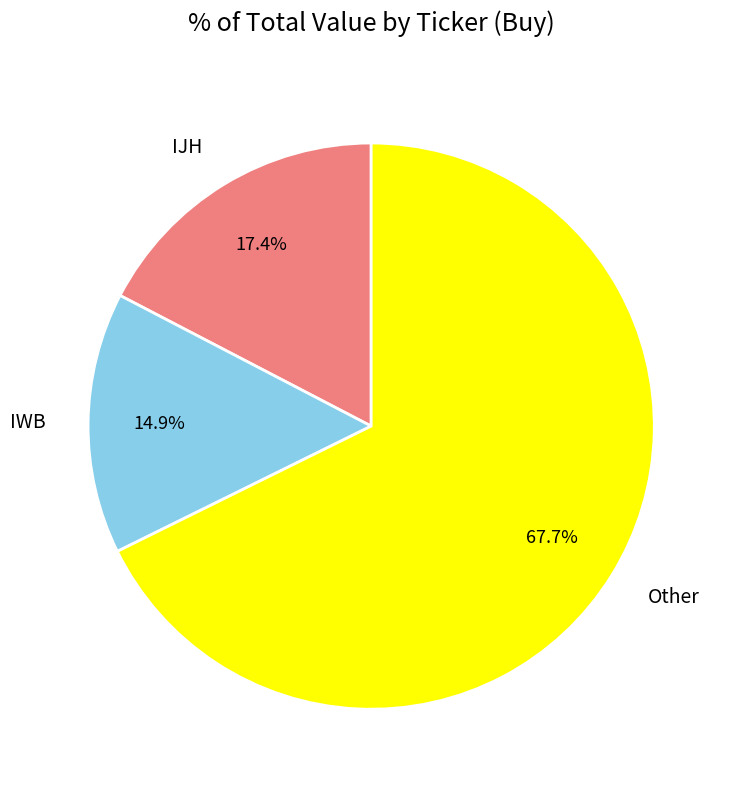

Does Other represent more than half of the total?

Yes